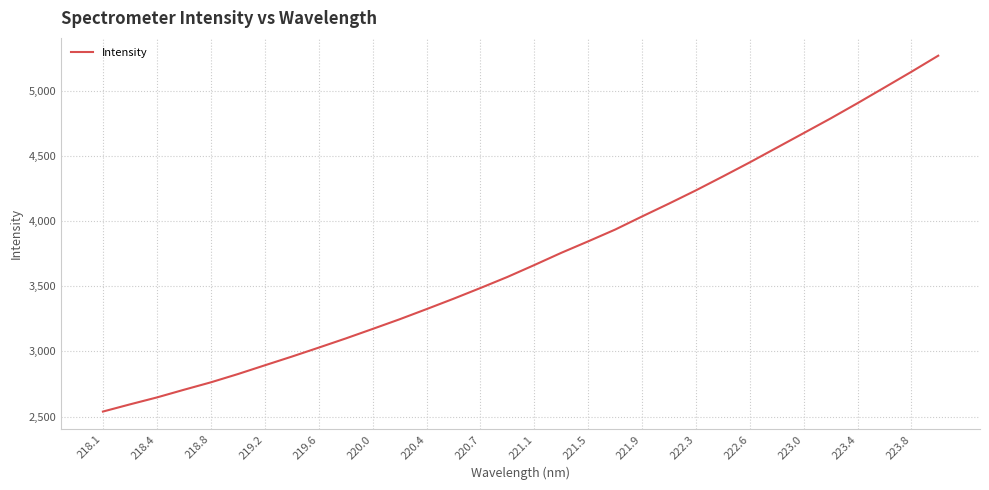

What is the smallest value displayed?

2538.1